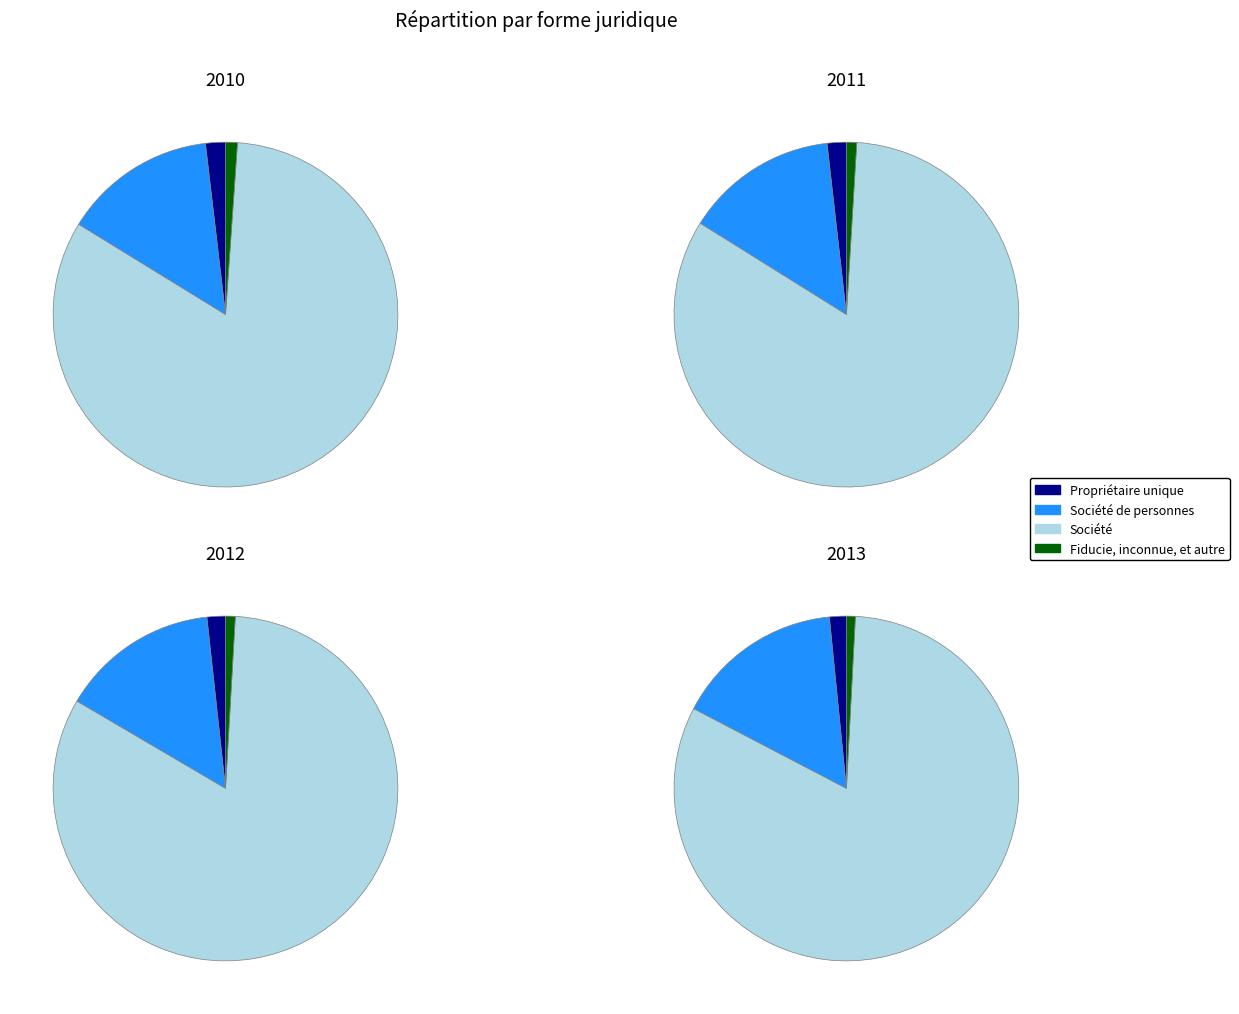

What is the difference between the highest and lowest values at Propriétaire unique?

766786